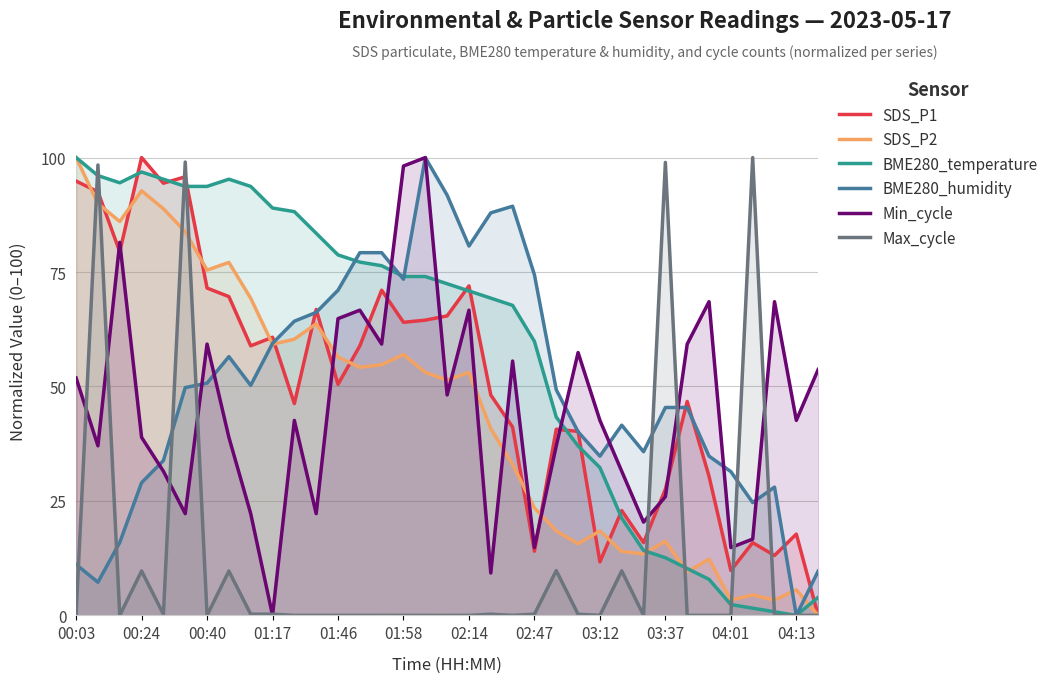

Which category has the highest value in the SDS_P2 series?

00:03